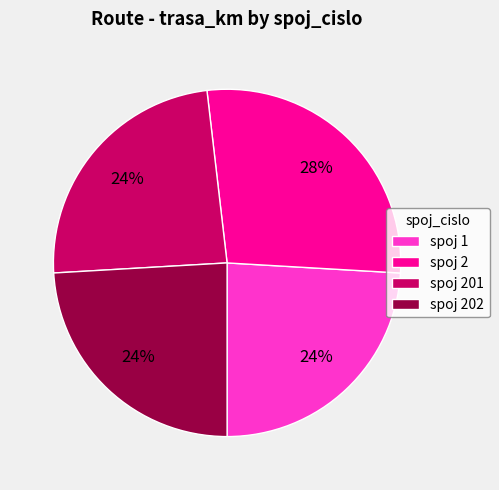

How many slices are in this pie chart?

4